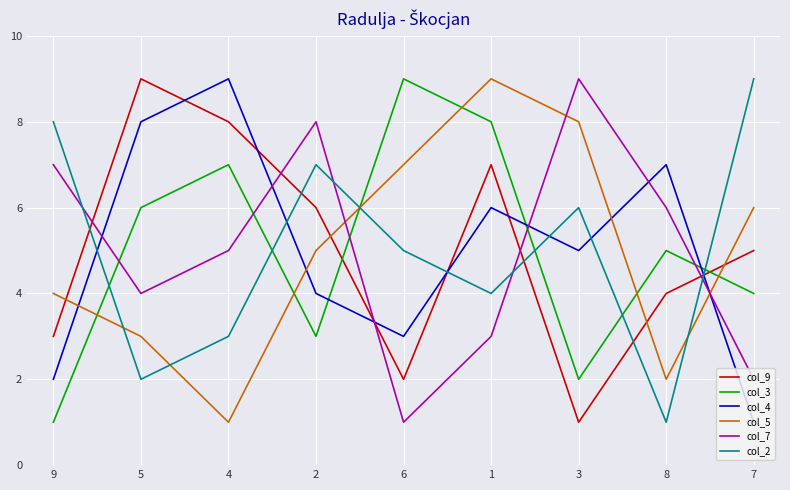

At how many categories does at least one series exceed 1?

9